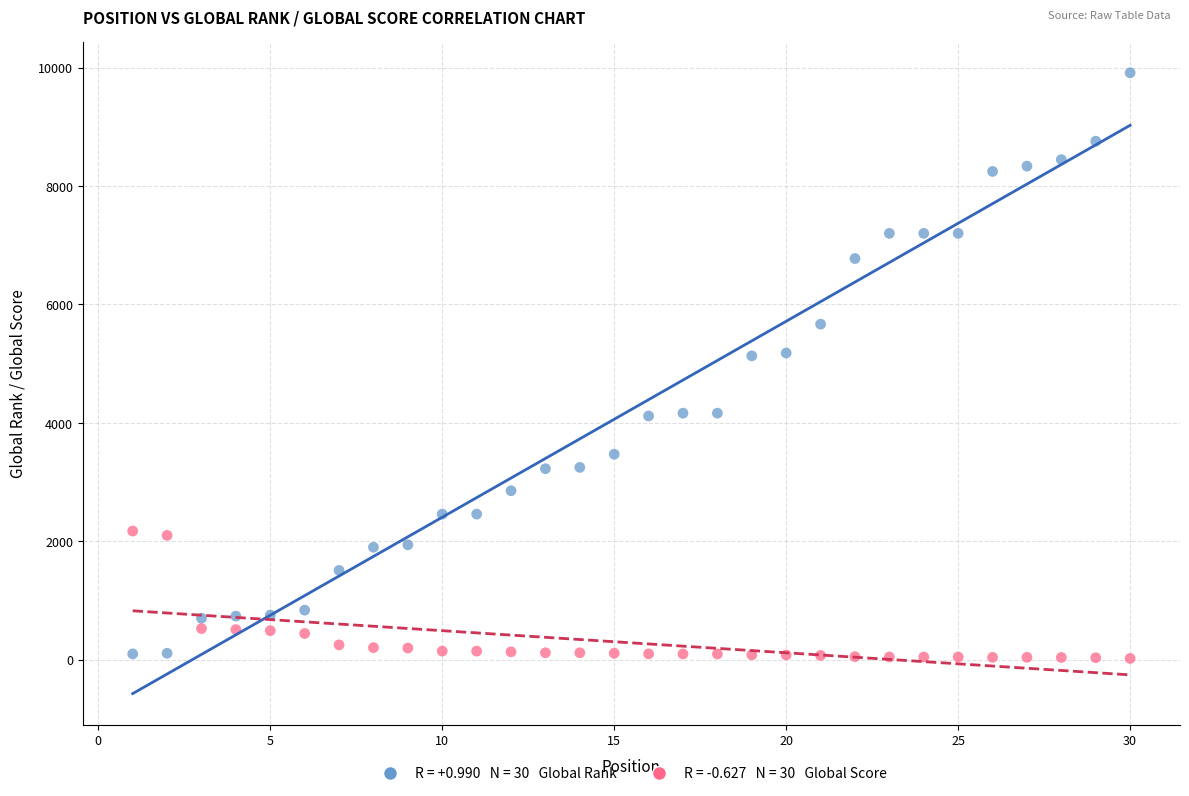

Across all data points, what is the range of Y values (max minus min)?

9891